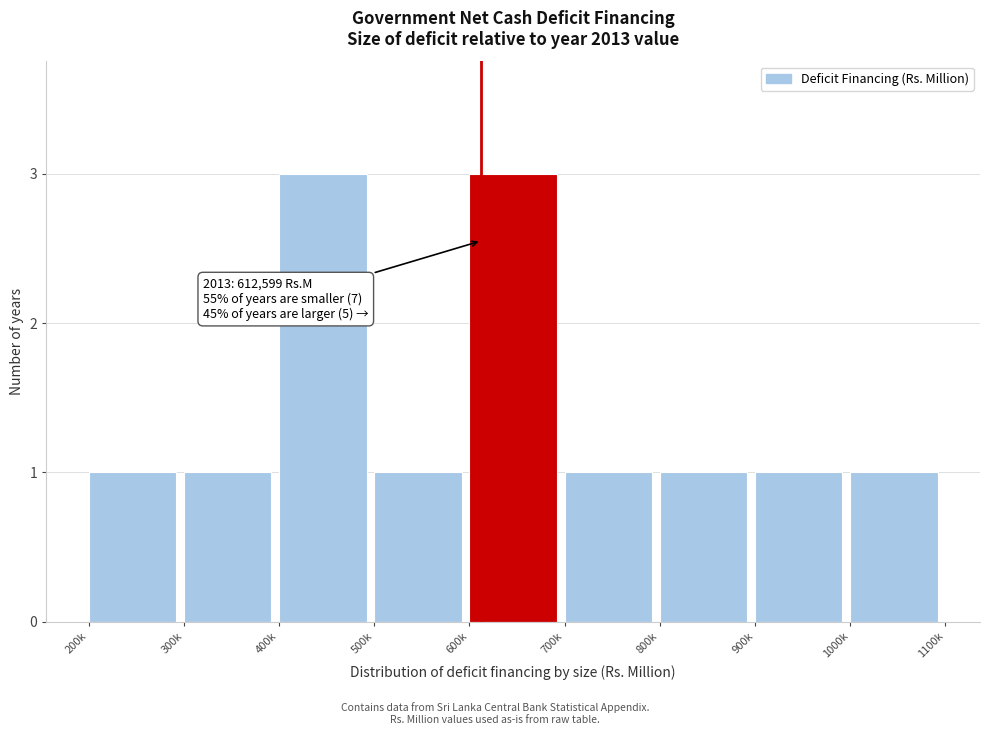

Reading right to left, extract all data points from this chart.

1	1	1	1	3	1	3	1	1